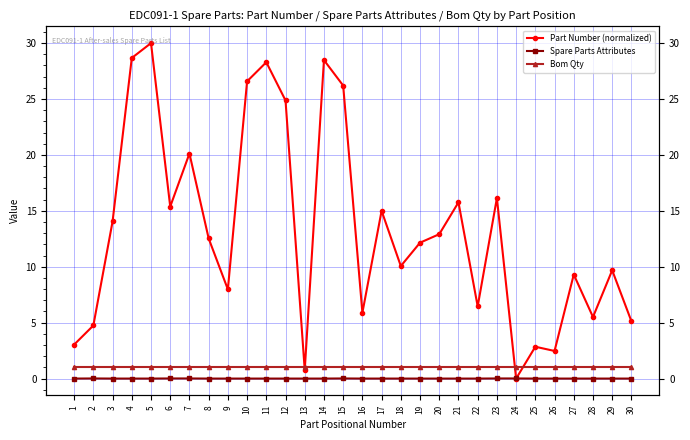

Between which two adjacent categories do Part Number (normalized) and Bom Qty first intersect?

12 and 13